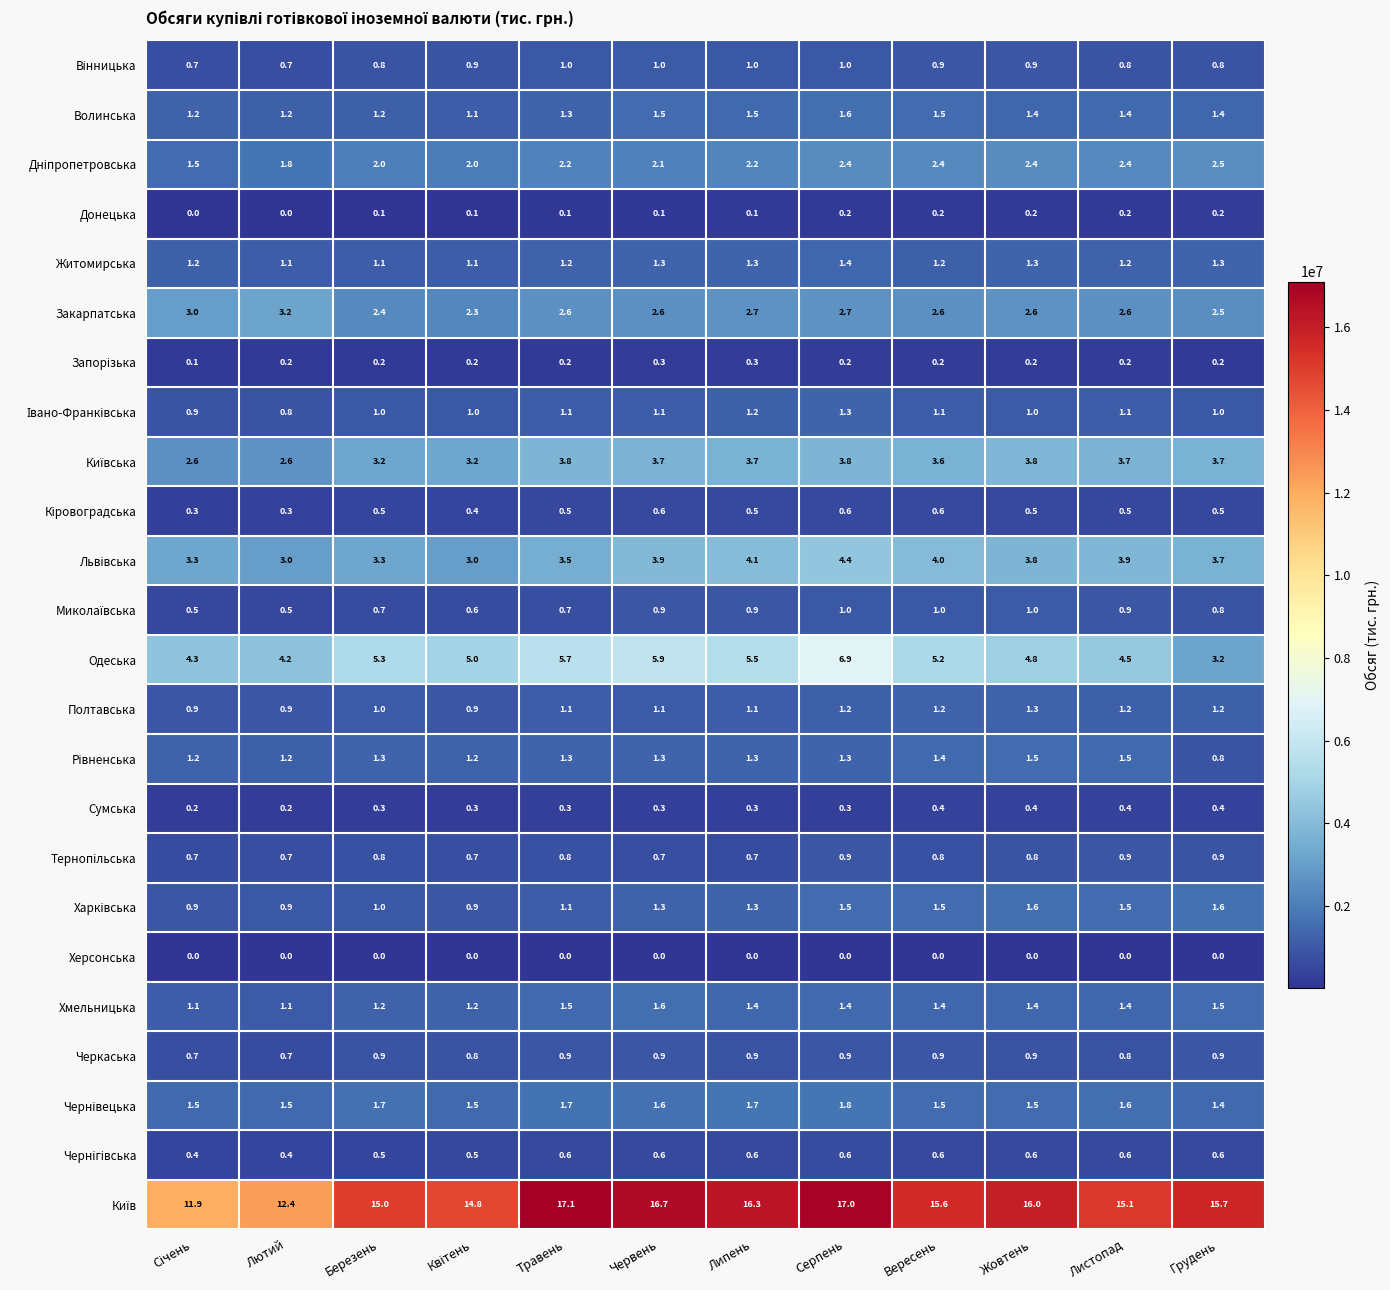

At which category is the sum across all series the highest?

Серпень